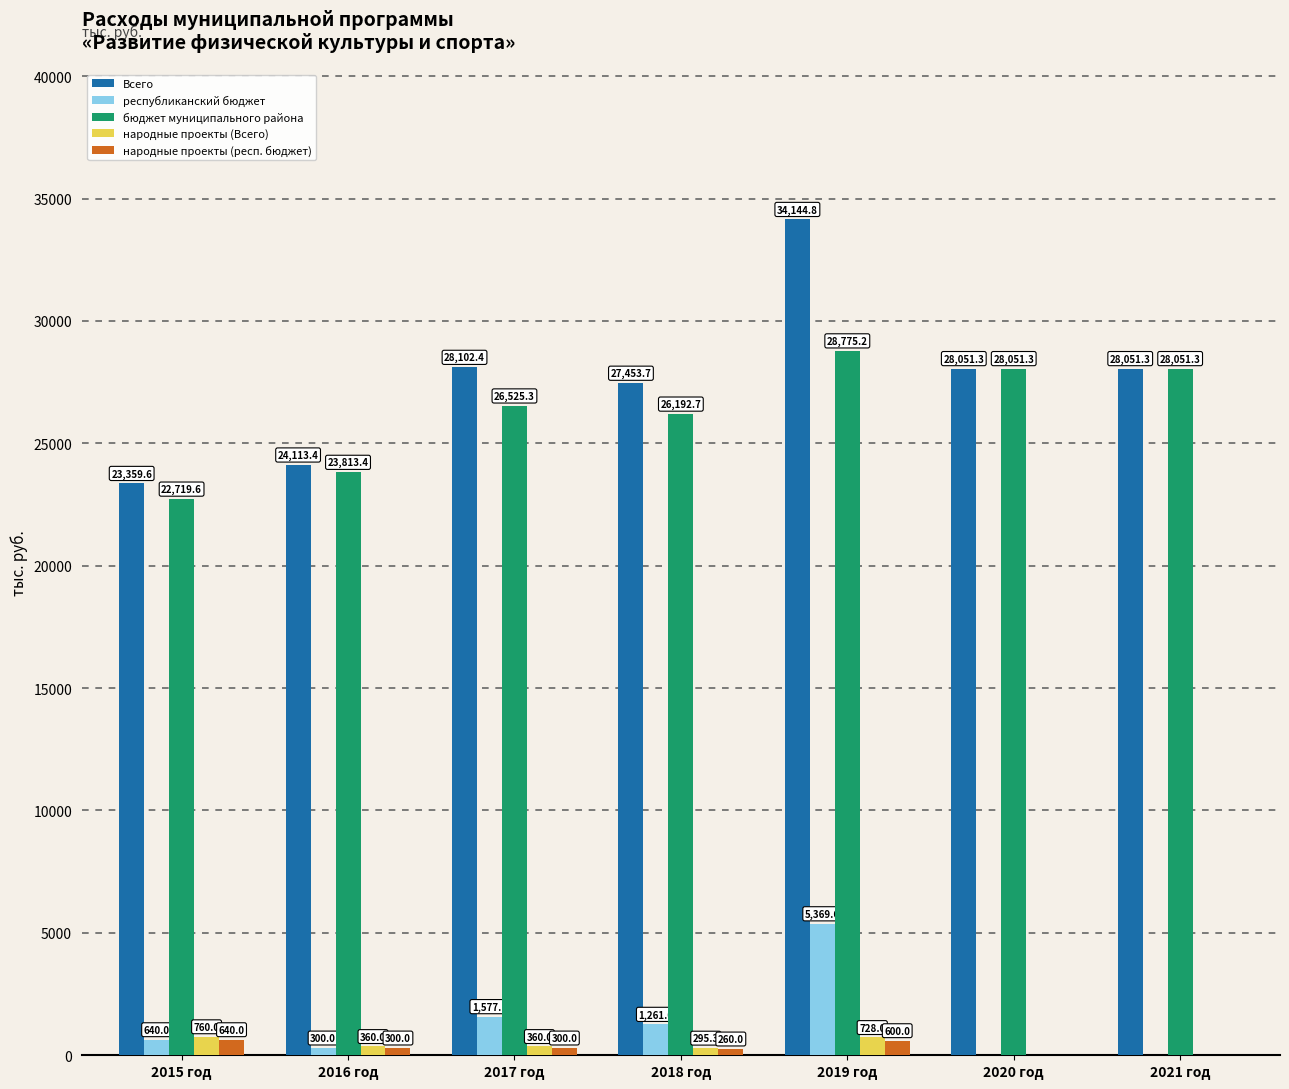

The value of народные проекты (респ. бюджет) at 2020 год is 0.0. True or false?

True